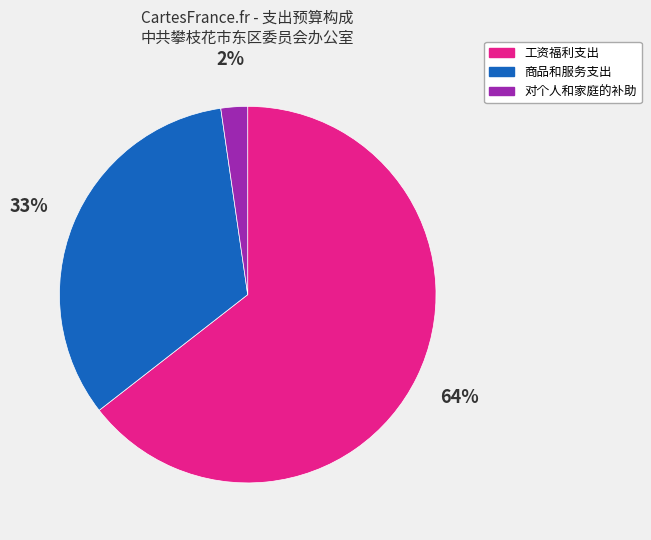

What percentage is the 商品和服务支出 slice, to the nearest percent?

33%